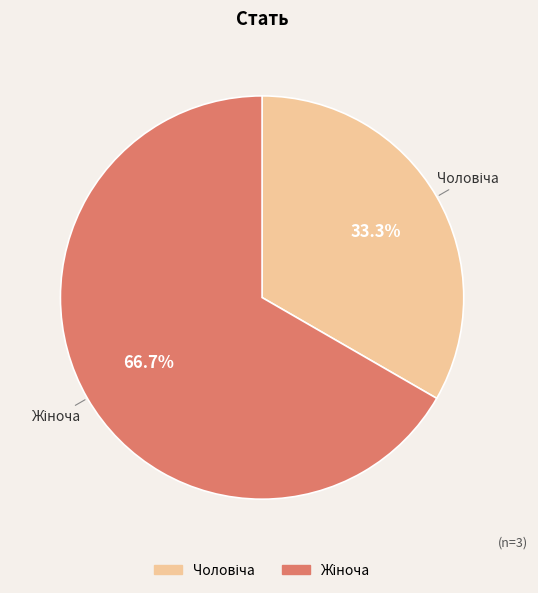

Is there a majority slice in this chart?

Yes